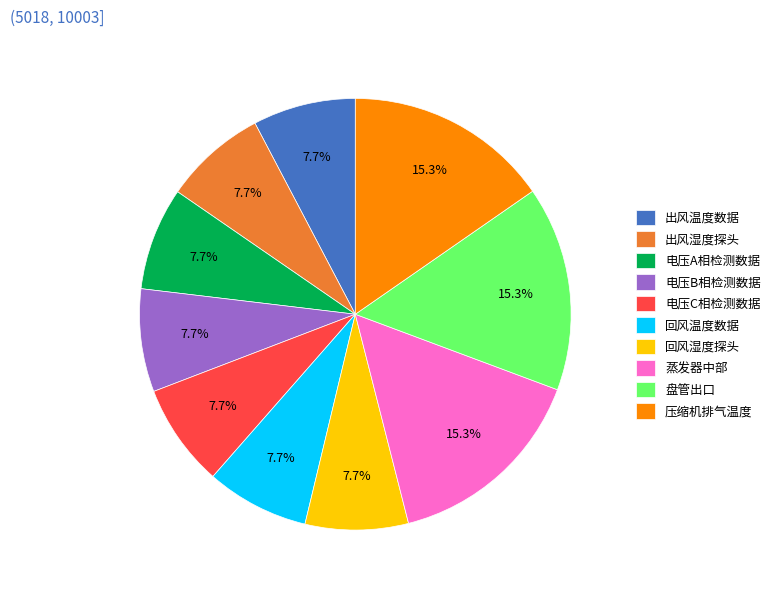

What percentage is the 盘管出口 slice, to the nearest percent?

15%